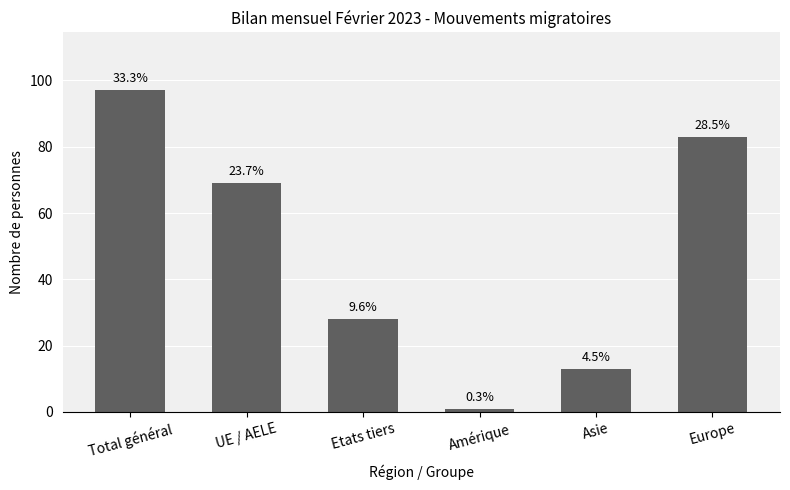

At which category does the chart reach its peak across all series?

Total général